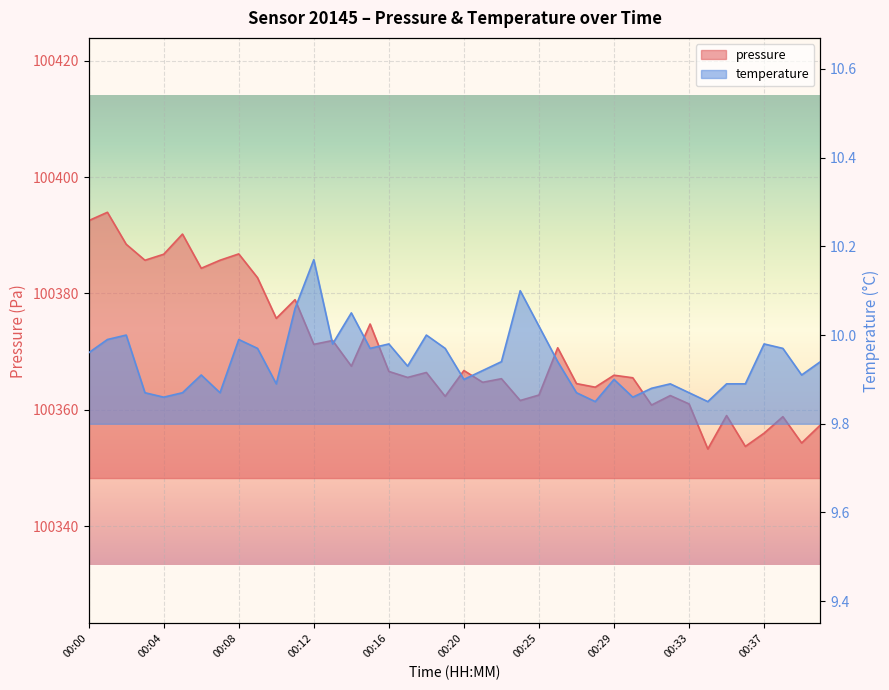

At which category is the sum across all series the highest?

00:01